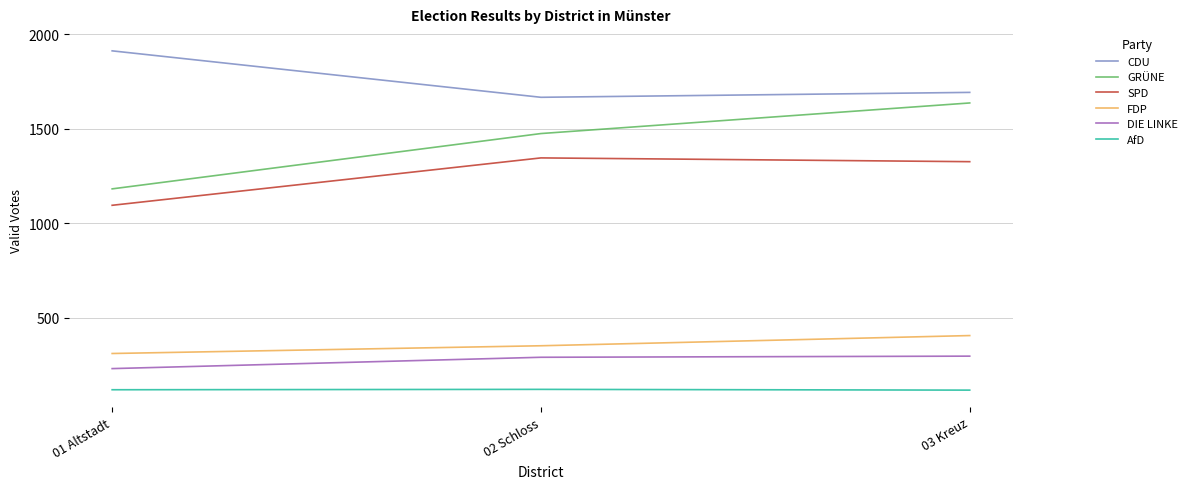

Which series has the widest spread of values?

GRÜNE